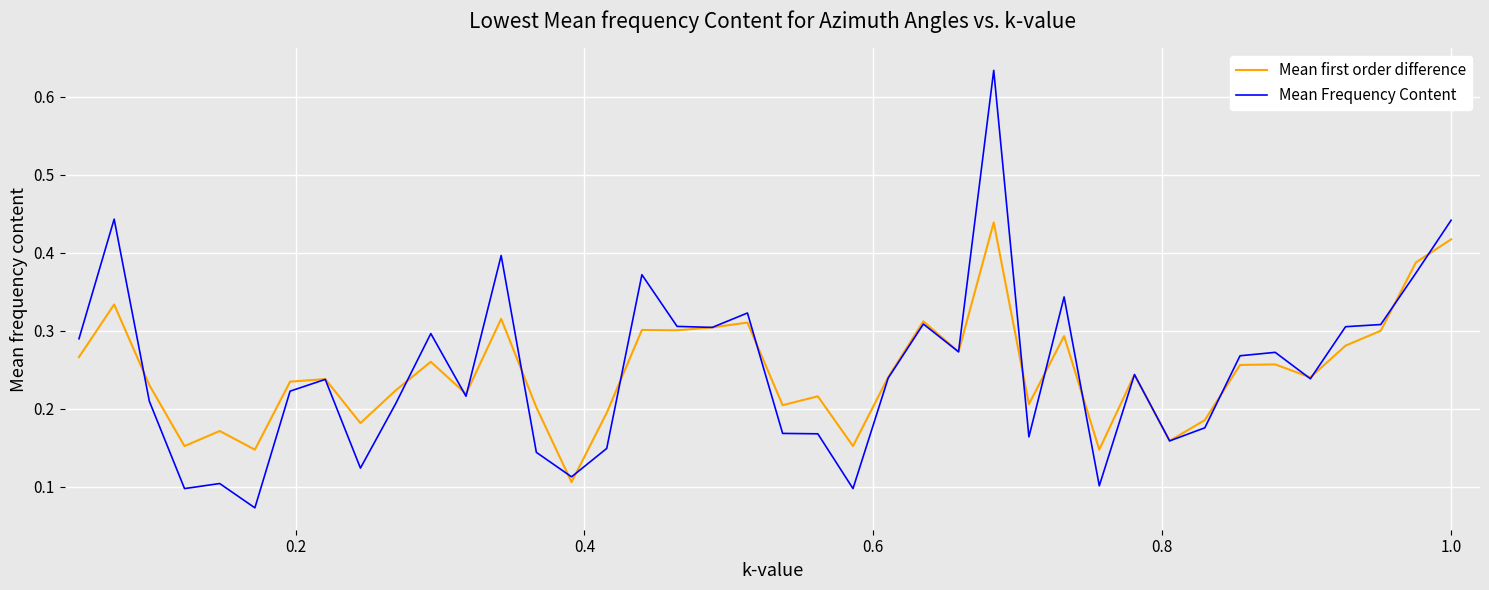

Which series has the widest spread of values?

Mean Frequency Content